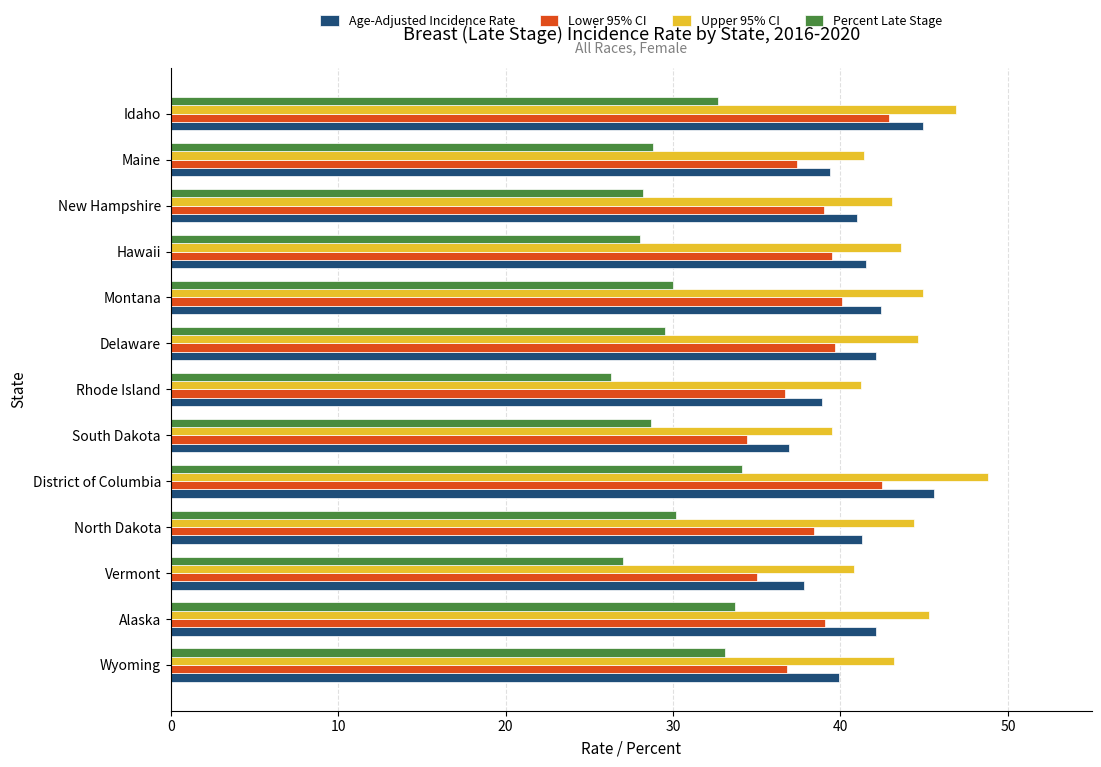

At which label does Upper 95% CI reach its minimum?

South Dakota